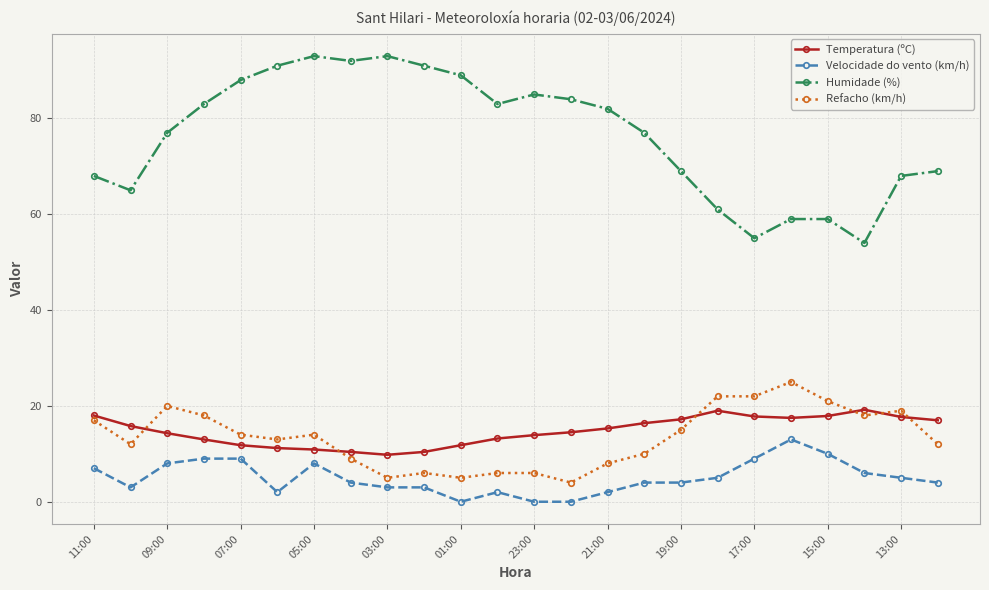

What is the minimum value for Temperatura (ºC)?

9.8